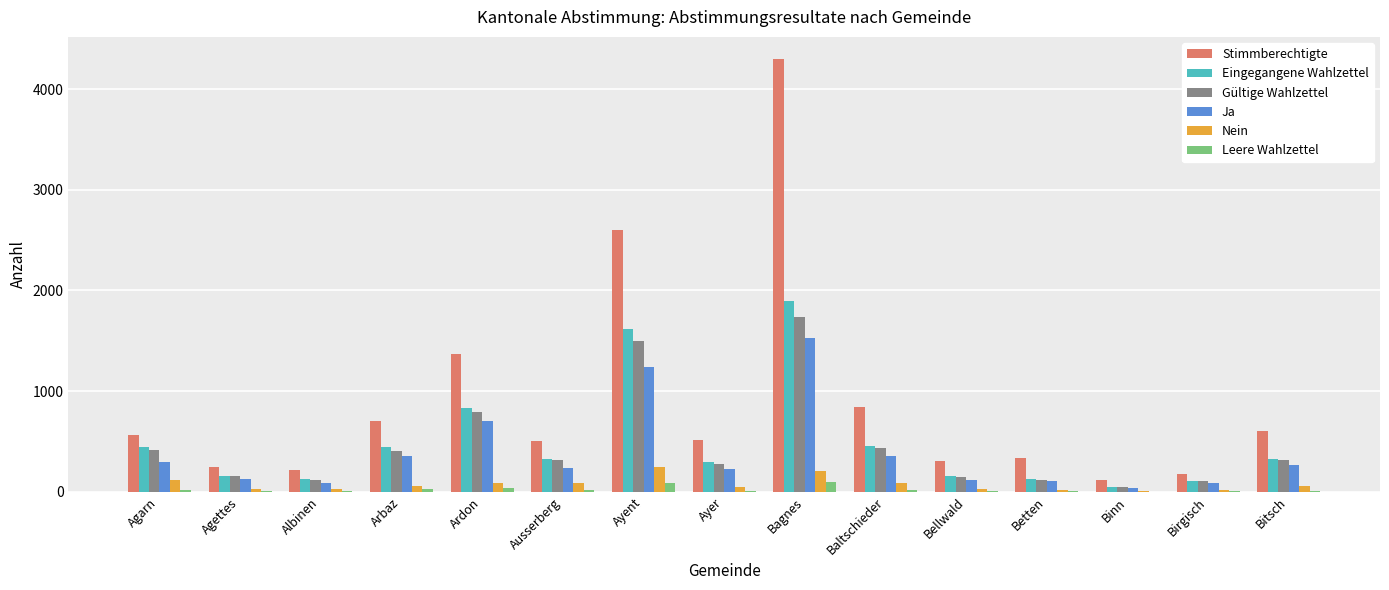

What is the maximum value for Nein?

249